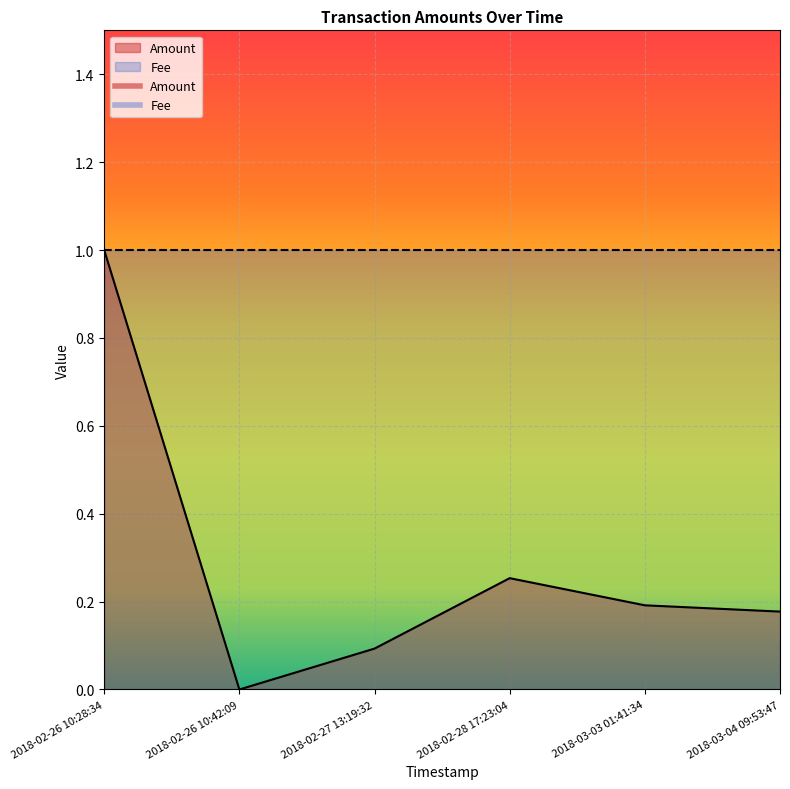

What is the difference between the maximum and minimum values?

1.0